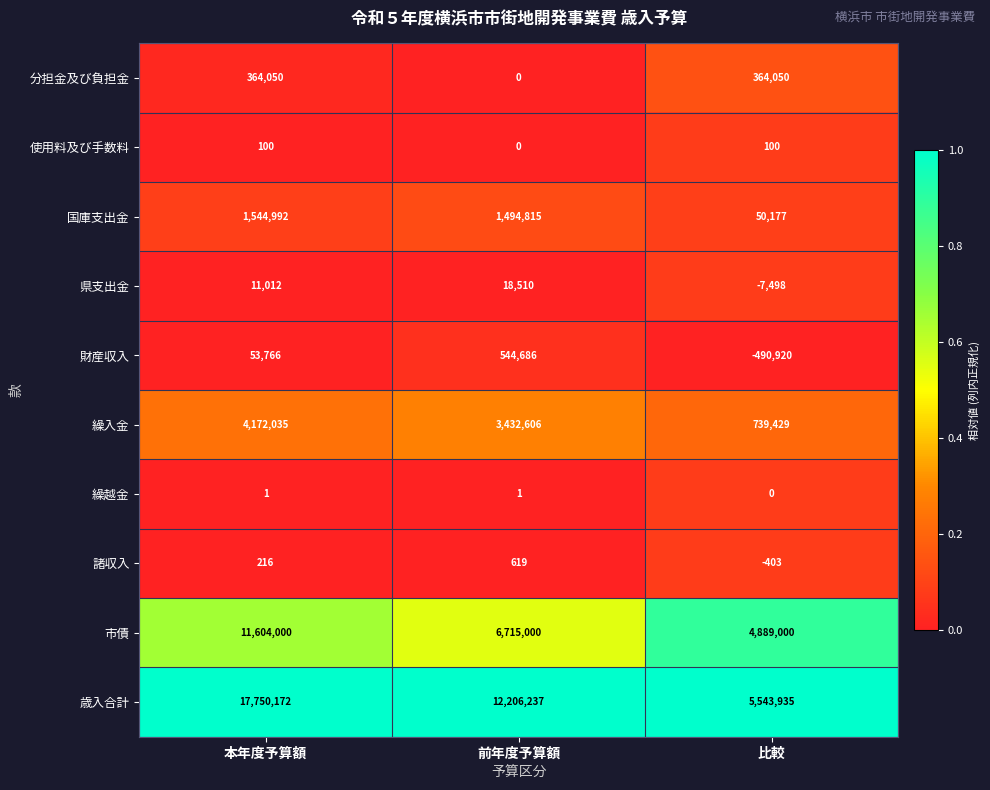

List the labels in order of 諸収入 value, largest first.

前年度予算額, 本年度予算額, 比較